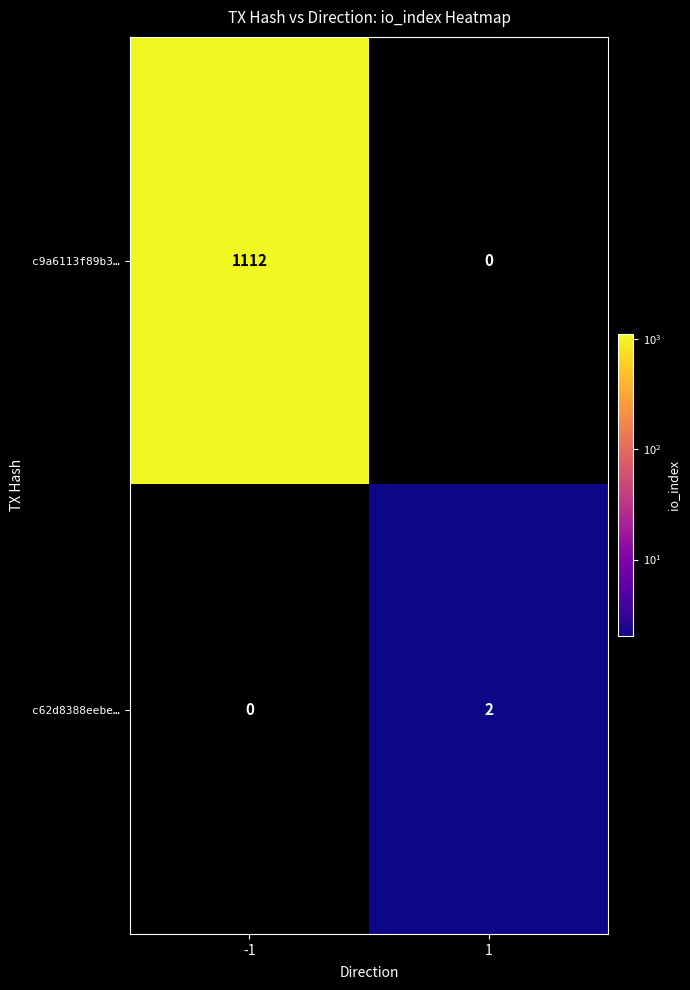

At 1, list the series in order from largest to smallest.

c62d8388eebe…, c9a6113f89b3…